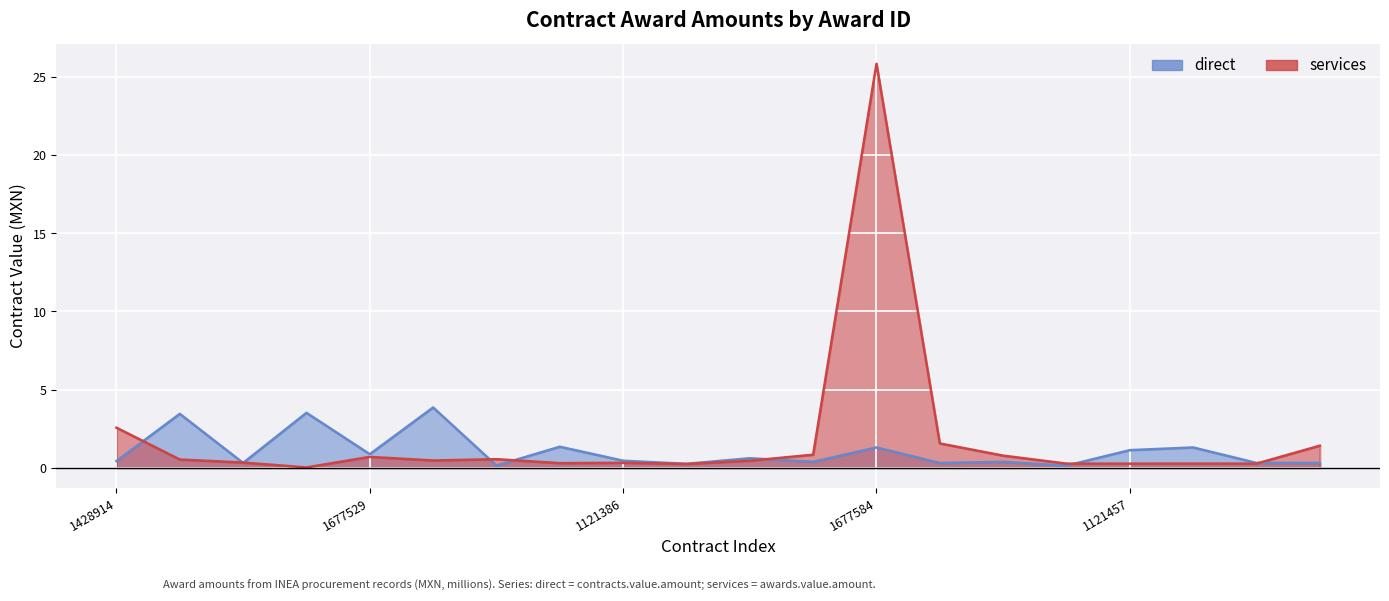

At which label does services reach its minimum?

1677521